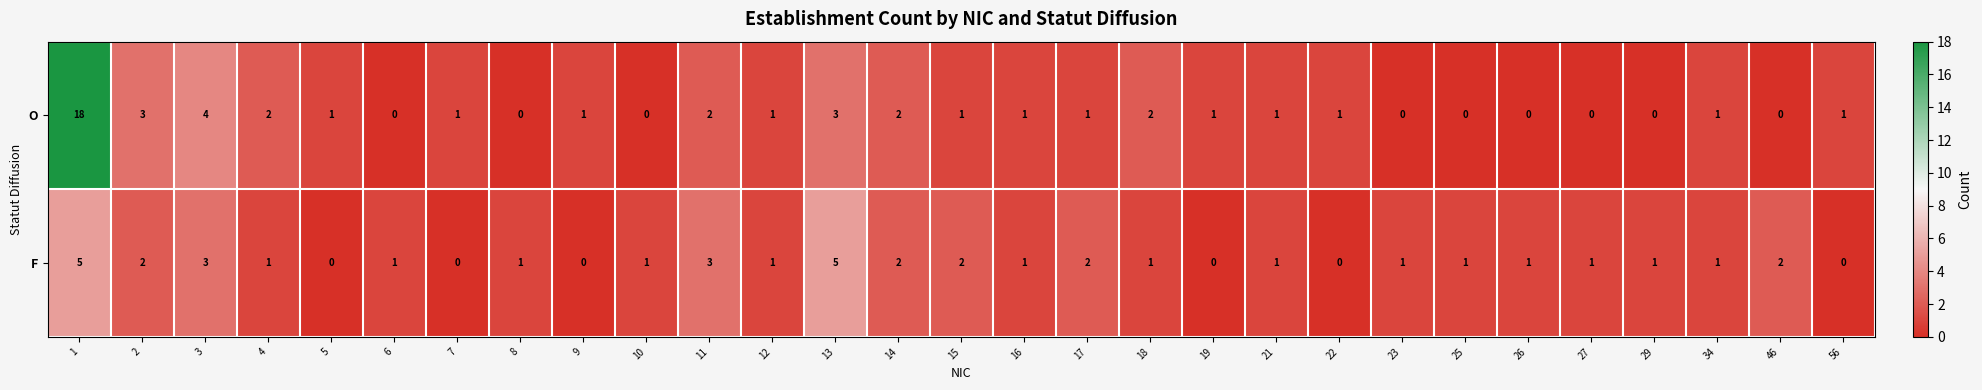

List the series in order of their overall mean, highest first.

O, F